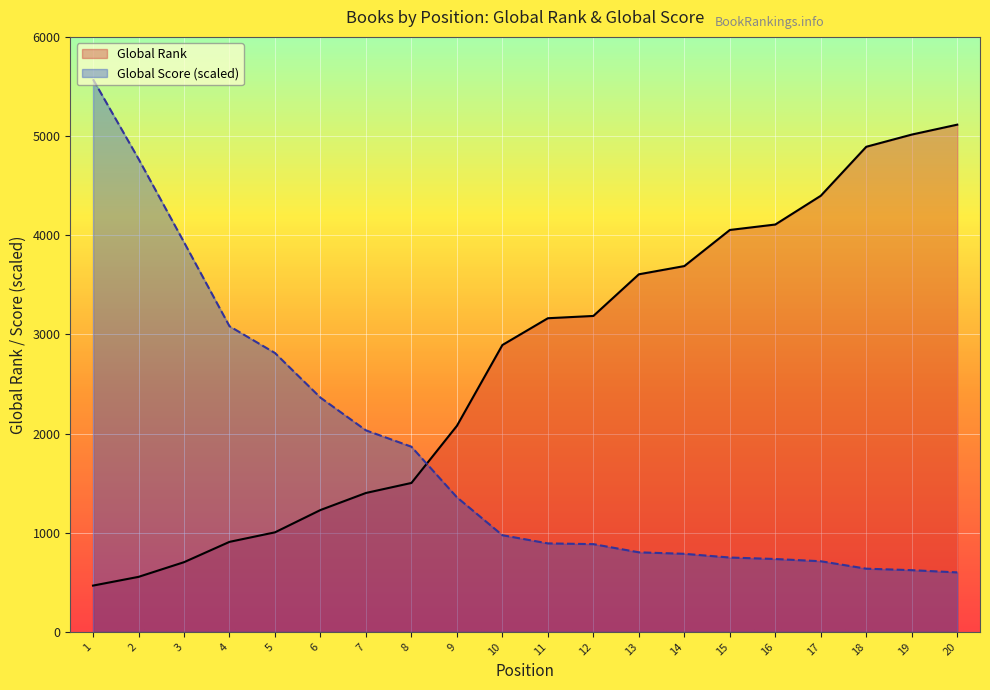

Reading left to right, what are all the values shown in this chart?

Global Rank: 1=467.0	2=555.0	3=703.0	4=908.0	5=1004.0	6=1229.0	7=1401.0	8=1502.0	9=2078.0	10=2893.0	11=3163.0	12=3186.0	13=3606.0	14=3689.0	15=4053.0	16=4108.0	17=4398.0	18=4892.0	19=5015.0	20=5115.0
Global Score: 1=5572.5	2=4770.0	3=3930.0	4=3082.5	5=2812.5	6=2362.5	7=2032.5	8=1867.5	9=1357.5	10=975.0	11=892.5	12=885.0	13=802.5	14=787.5	15=750.0	16=735.0	17=712.5	18=637.5	19=622.5	20=600.0